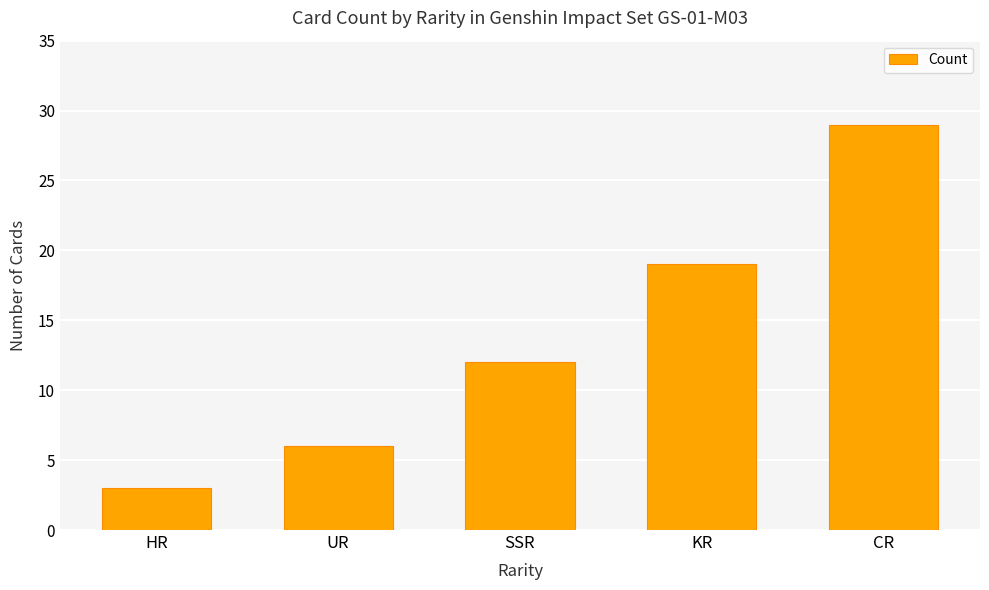

Which has a higher value, KR or HR?

KR